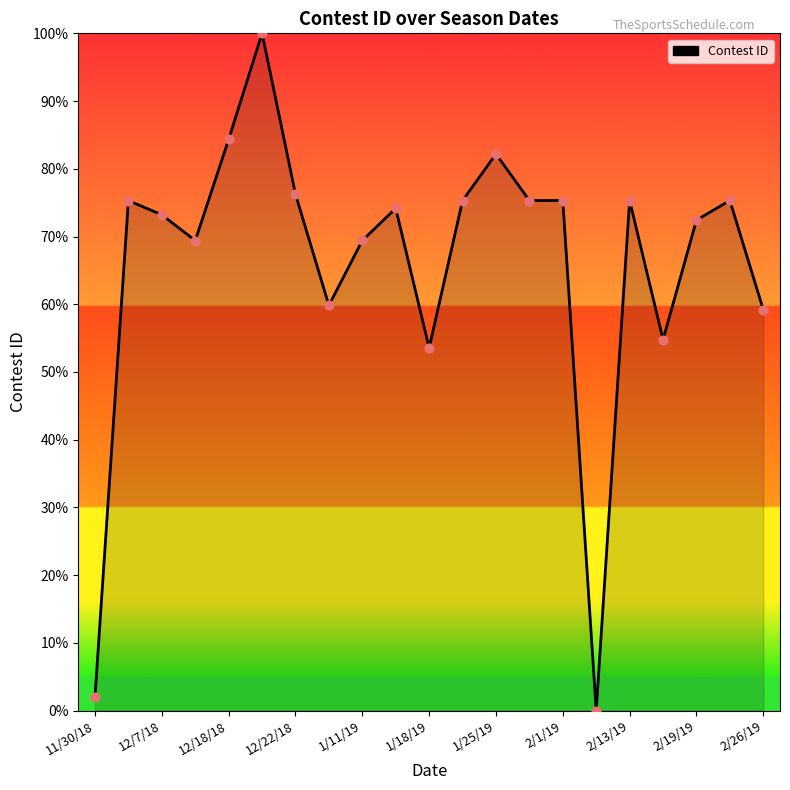

What is the difference between the maximum and minimum values?

100.0